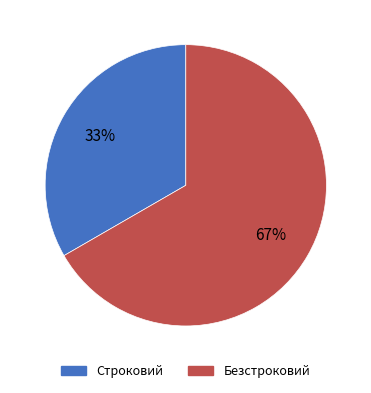

Is it true that Безстроковий is 56% of the pie?

False